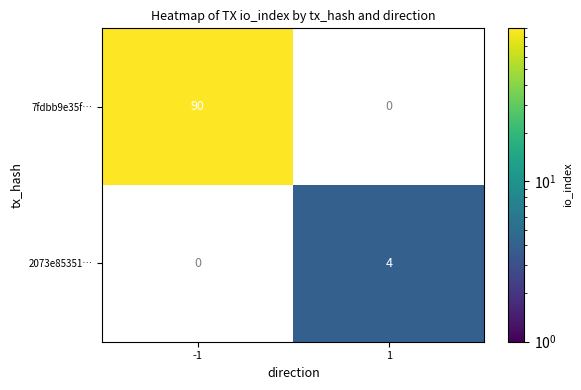

The 7fdbb9e35f… series shows 90 at -1. True or false?

True